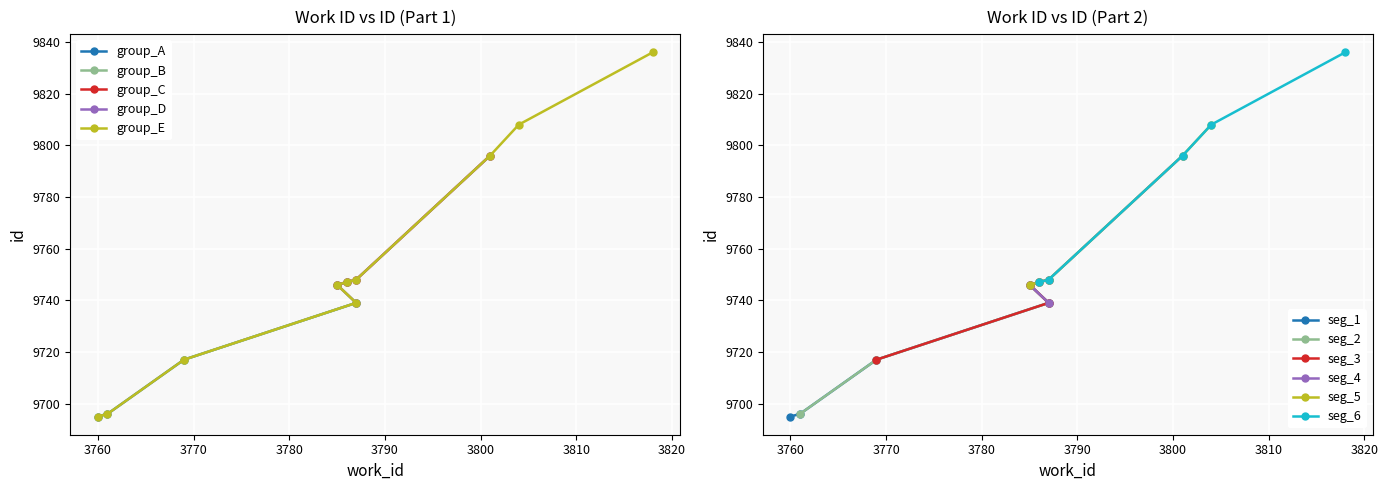

At which category does the chart reach its peak across all series?

3818